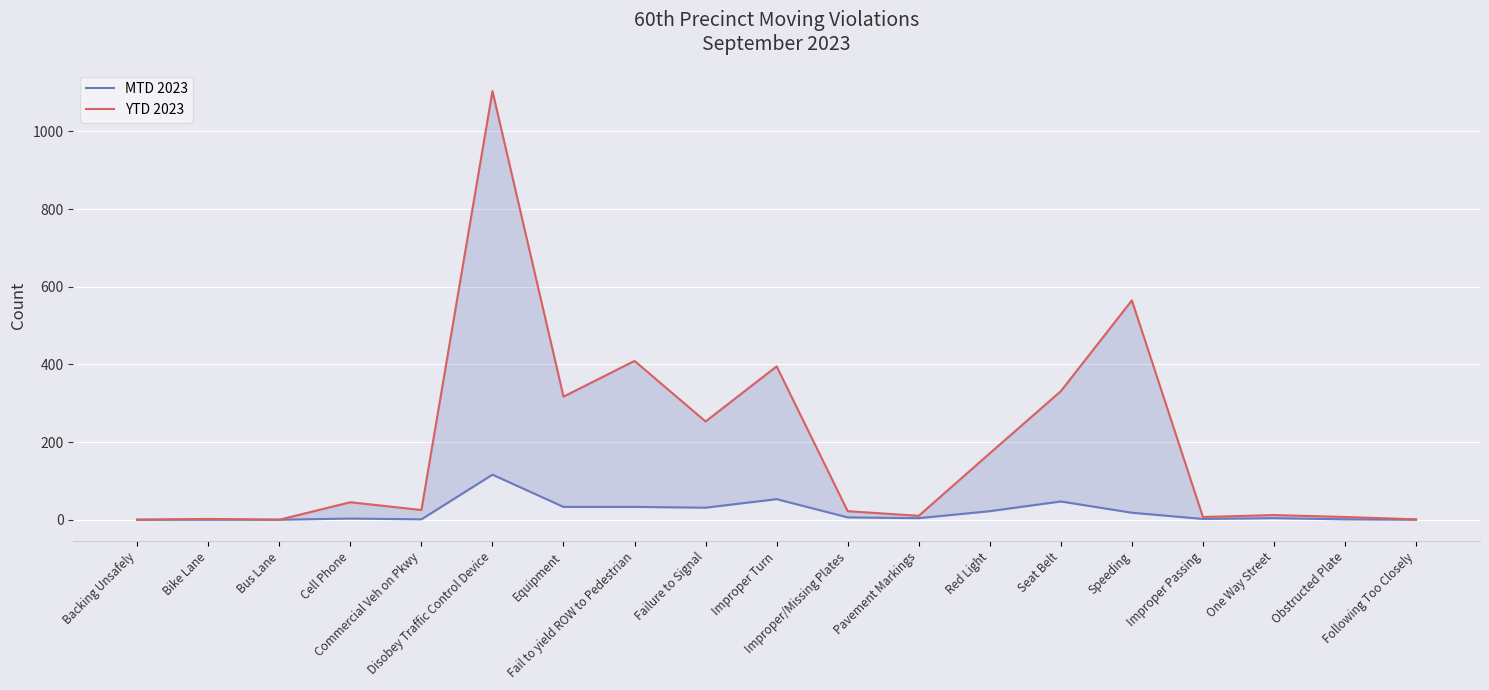

Where is YTD 2023 nearest to the value 552?

Speeding